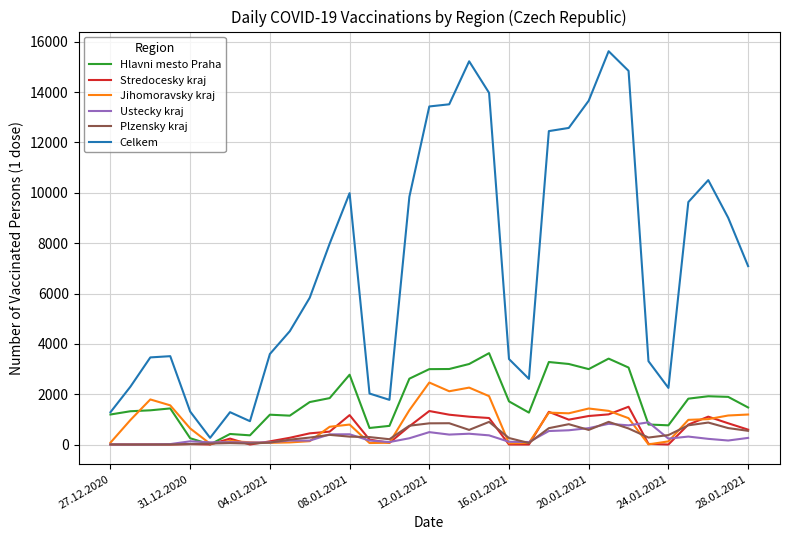

Which series has the largest total across all categories?

Celkem